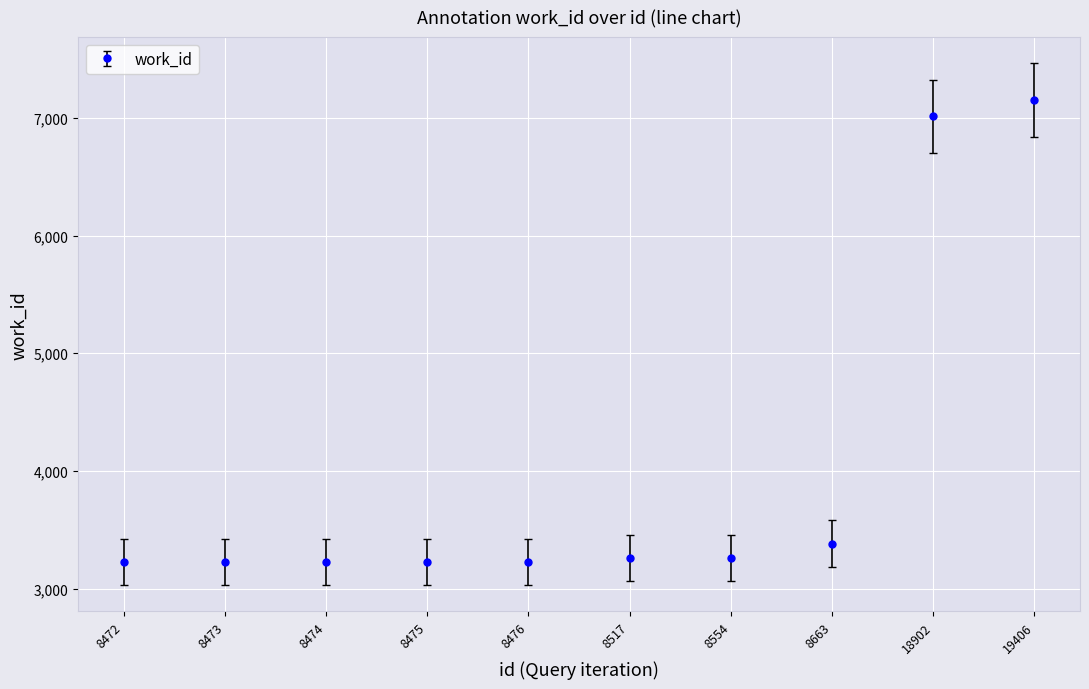

What value does the data have at 8517?

3259